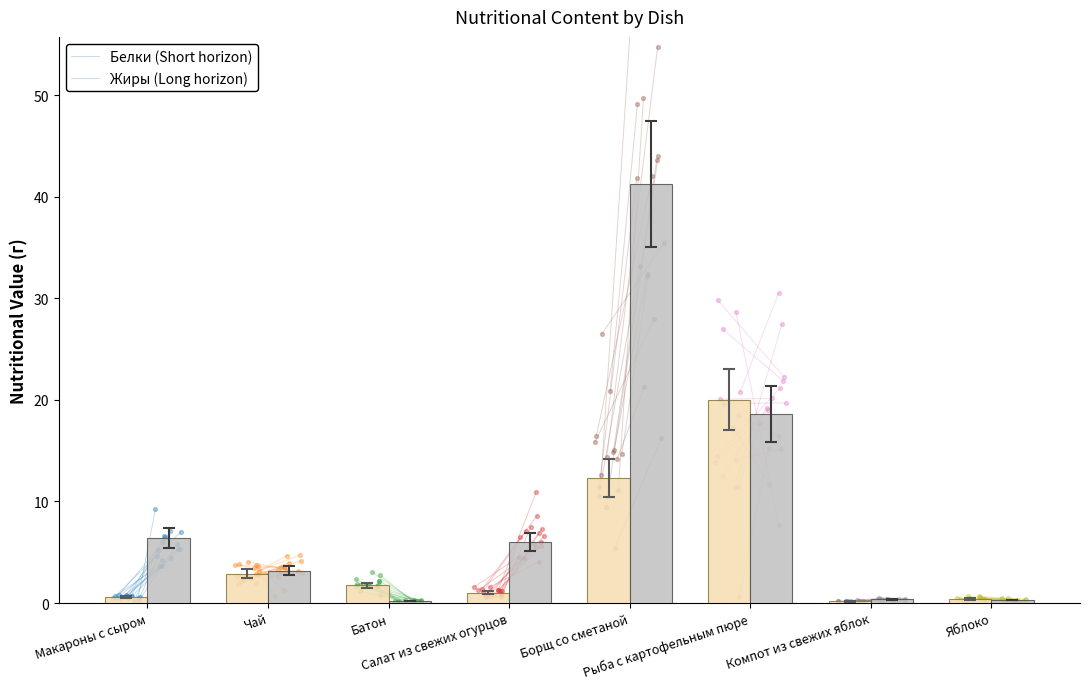

Which series contains the lowest Y value?

Белки (Short)